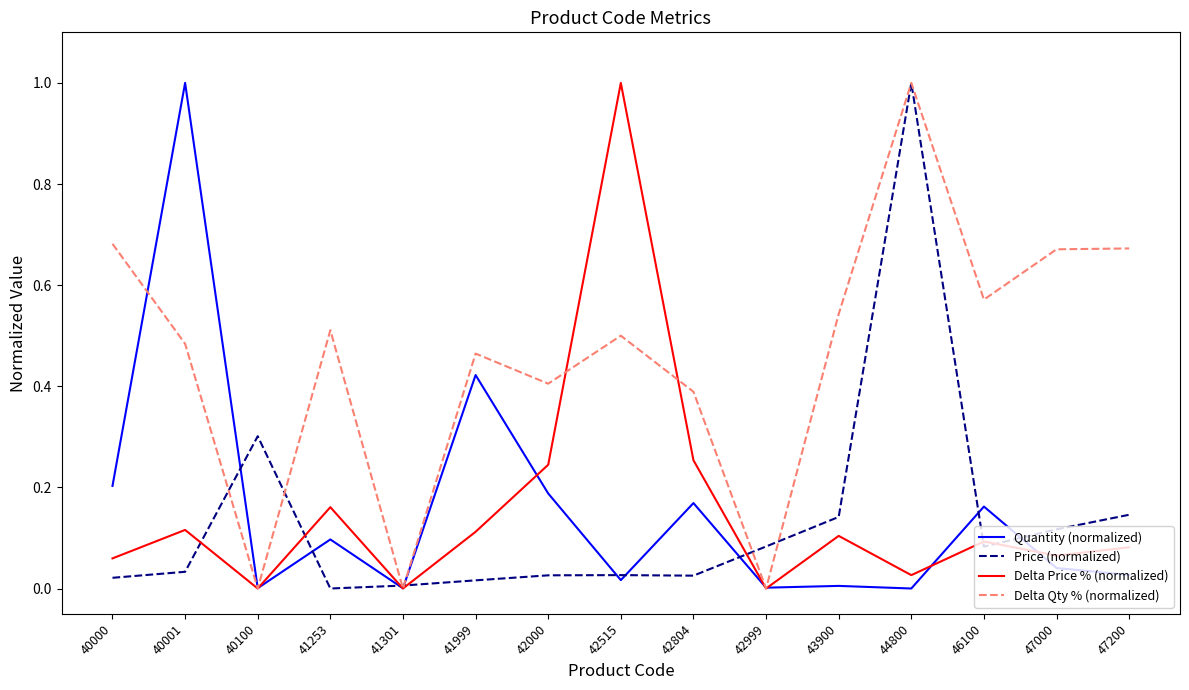

In Price (normalized), how many points are lower than both neighbors (excluding endpoints)?

3